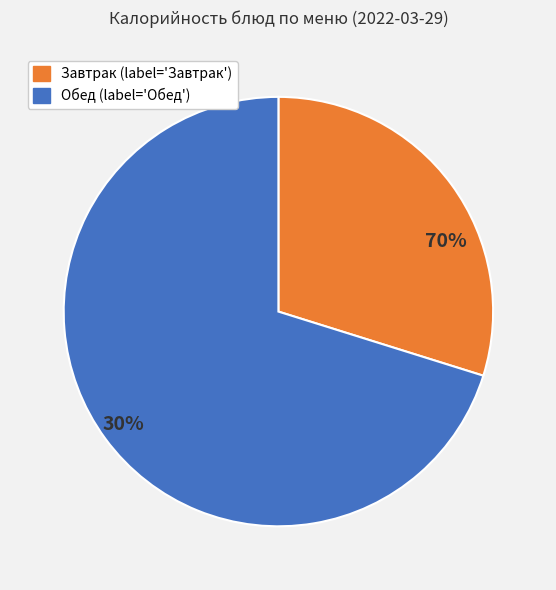

The Борщ из свежей капусты slice represents 1% of the pie. True or false?

False